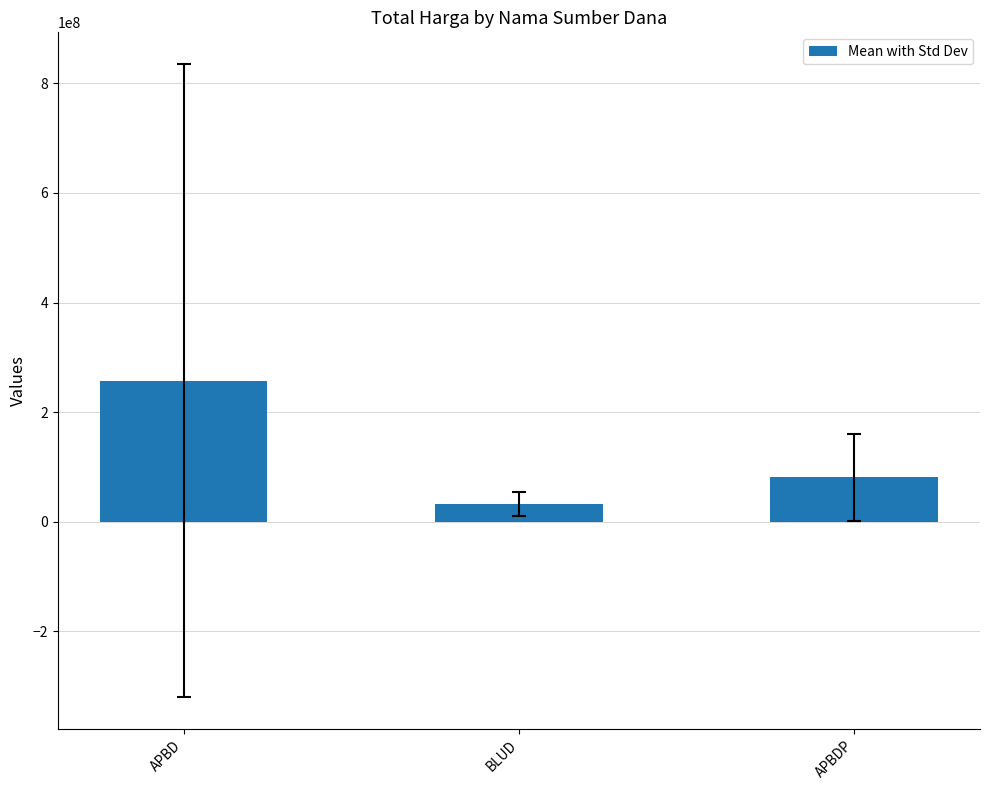

Reading left to right, what are all the values shown in this chart?

257624811.7	32447750.0	81099000.0